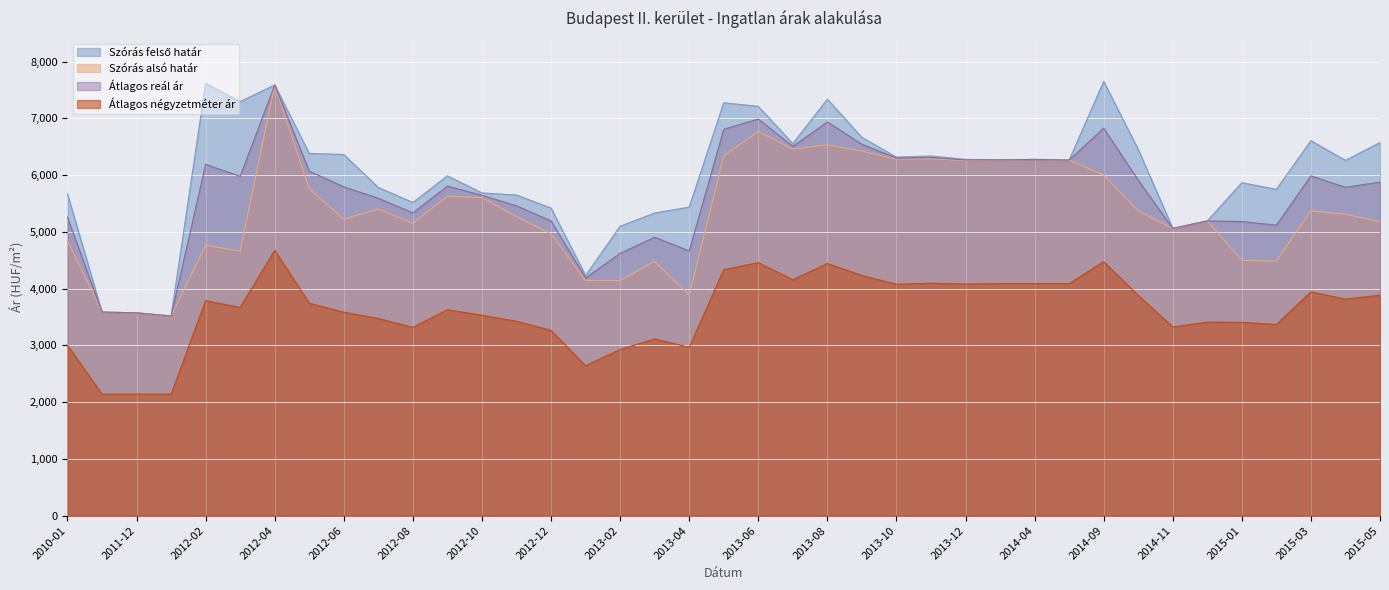

List the labels in order of Szórás alsó határ value, smallest first.

2012-01, 2011-12, 2011-11, 2013-04, 2013-02, 2013-01, 2013-03, 2015-02, 2015-01, 2012-03, 2012-02, 2010-01, 2012-12, 2014-11, 2012-08, 2015-05, 2014-12, 2012-06, 2012-11, 2015-04, 2015-03, 2014-10, 2012-07, 2012-10, 2012-09, 2012-05, 2014-09, 2013-12, 2014-05, 2014-01, 2014-04, 2013-10, 2013-11, 2013-05, 2013-09, 2013-07, 2013-08, 2013-06, 2012-04